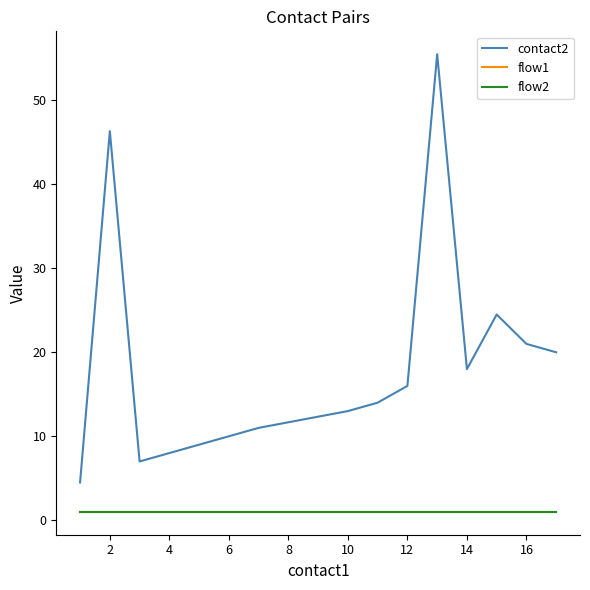

Is this an area chart (filled region under the line)?

No